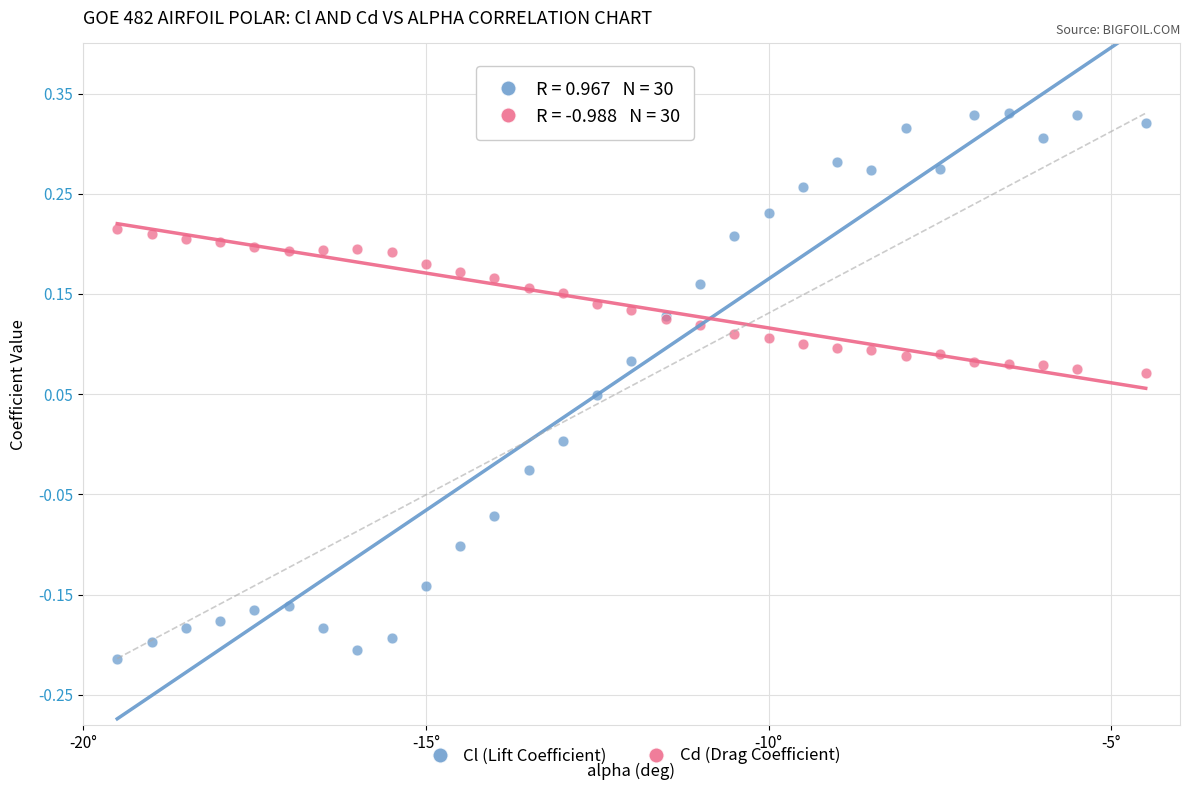

Which series has the widest spread of Y values?

Cl (Lift Coefficient)